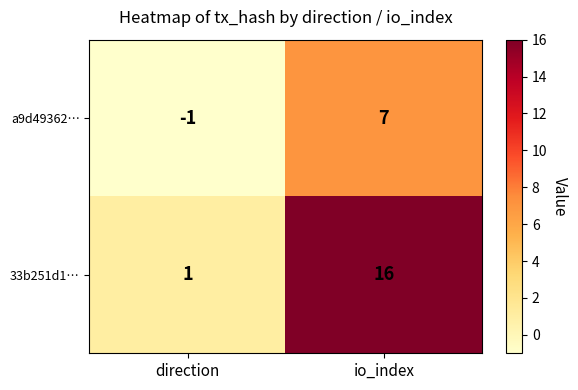

List the series in order of their overall mean, lowest first.

a9d49362…, 33b251d1…